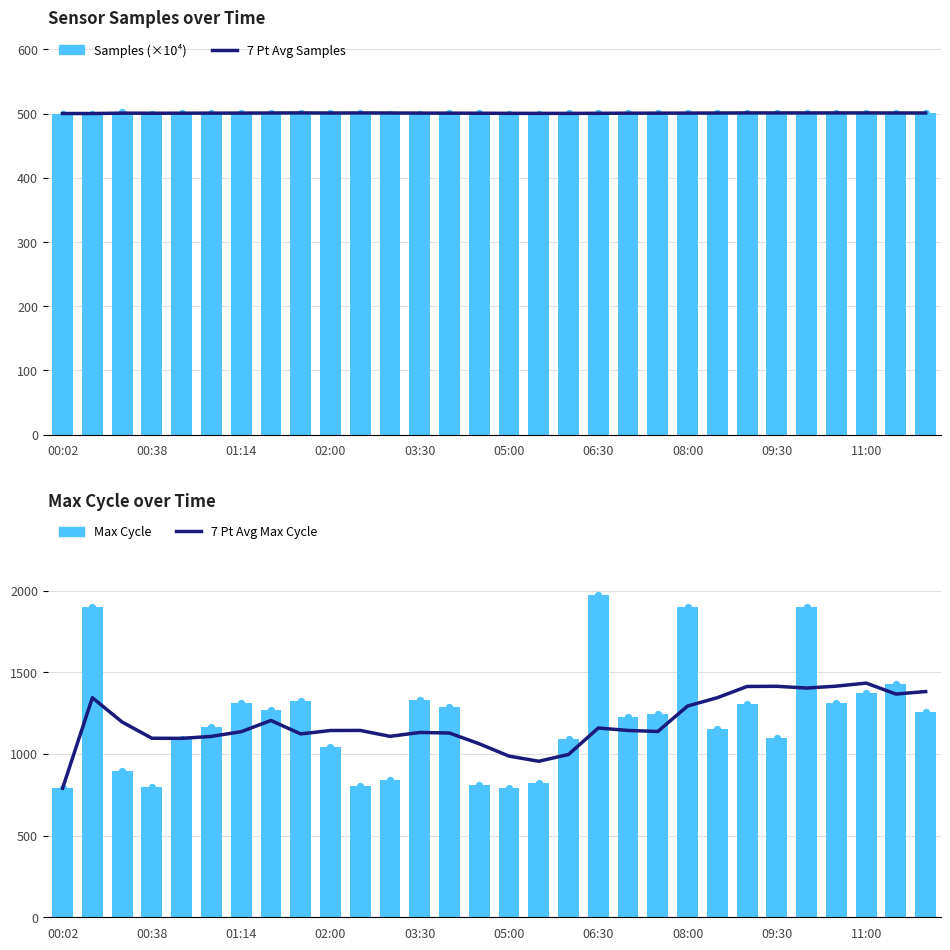

Which series has the widest spread of Y values?

Max Cycle